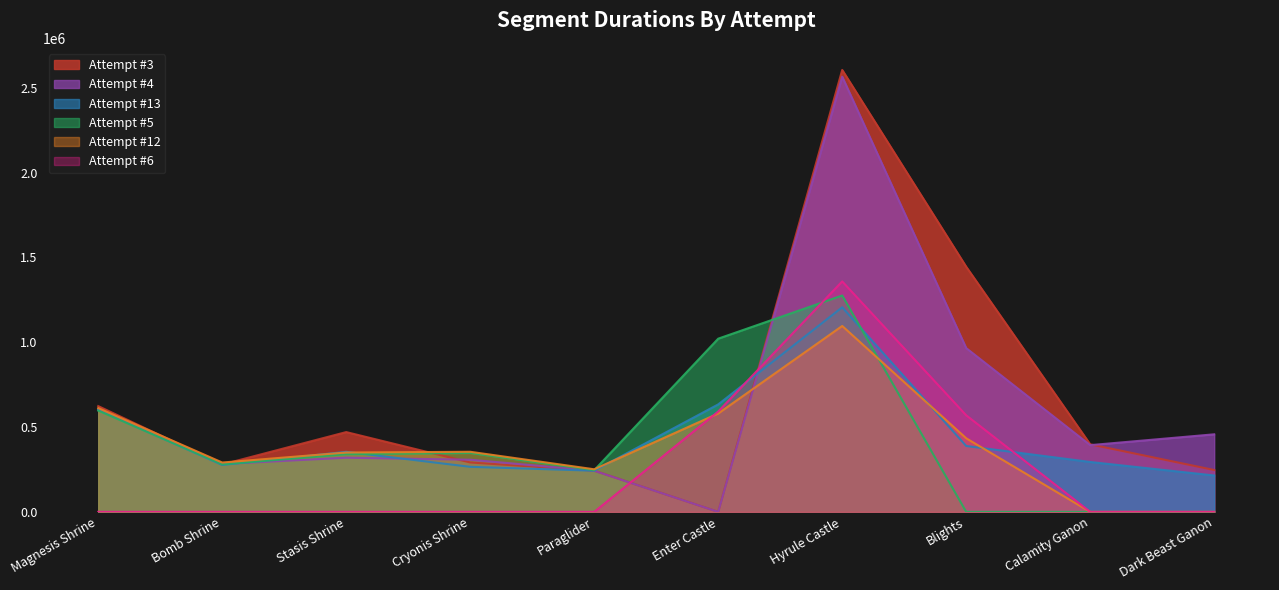

Is the value of Attempt #5 at Enter Castle greater than the value of Attempt #13 at Blights?

Yes